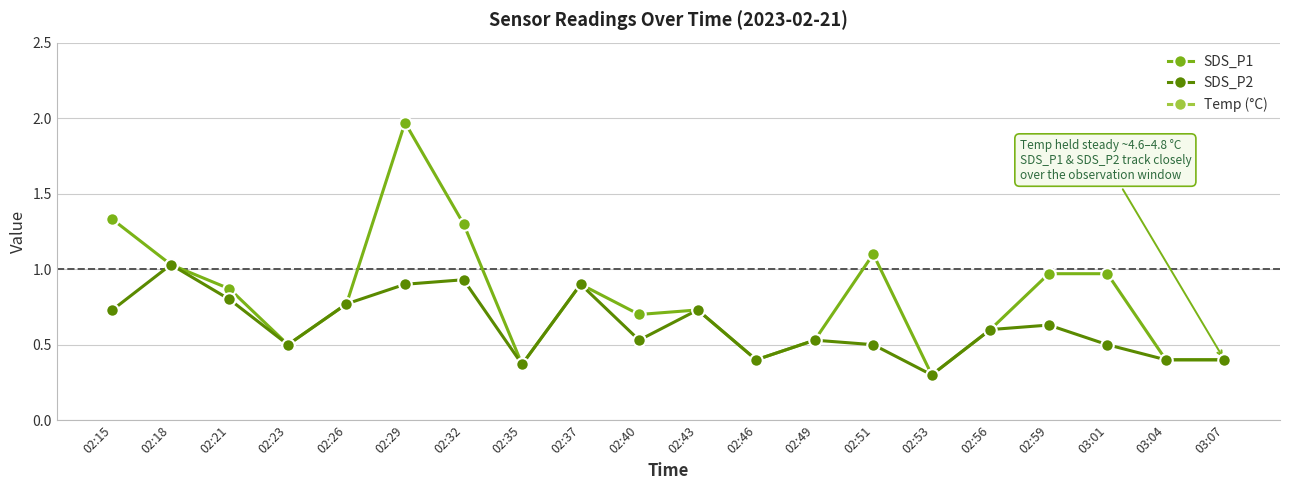

Which series changed the most between 02:29 and 02:51?

SDS_P1